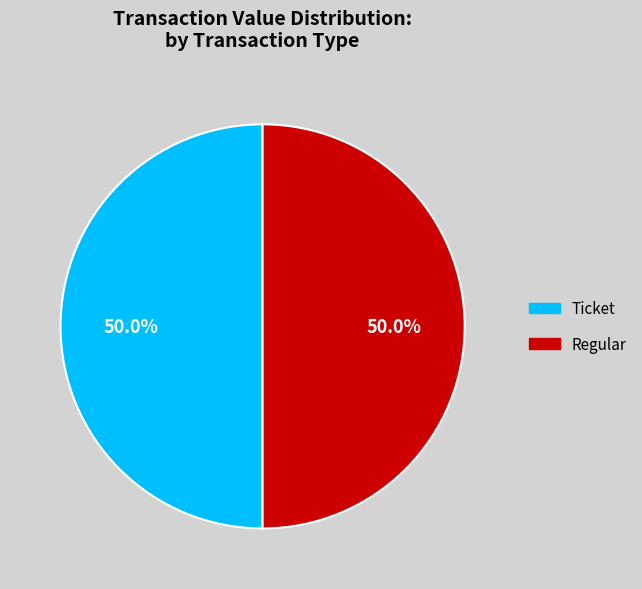

Is it true that Ticket is 1% of the pie?

False